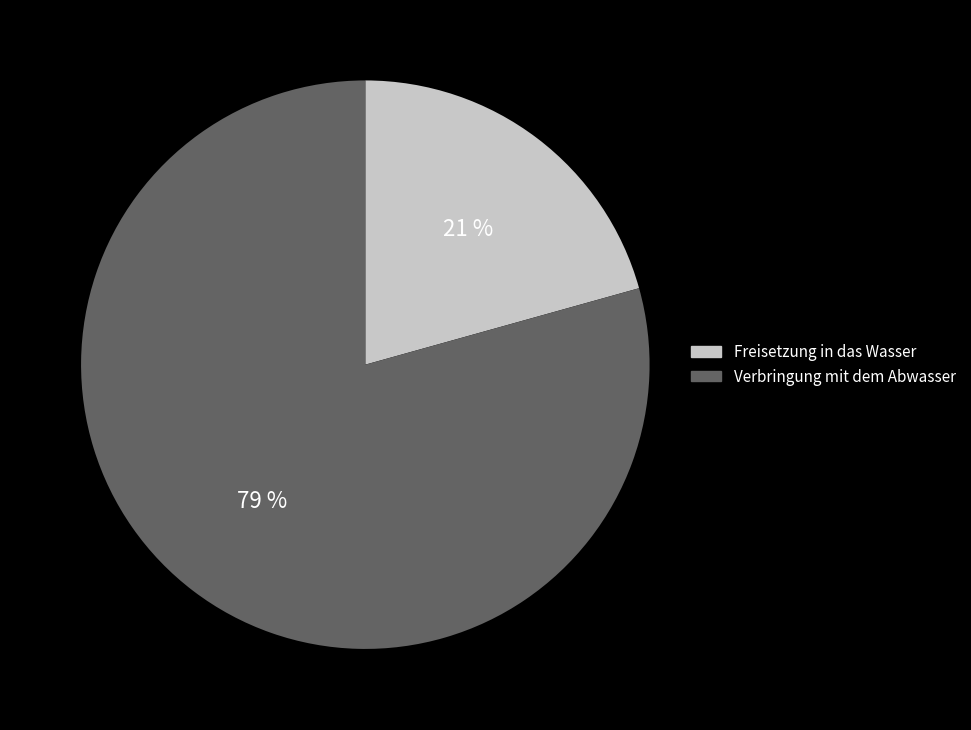

Is there any slice that represents more than half of the pie?

Yes